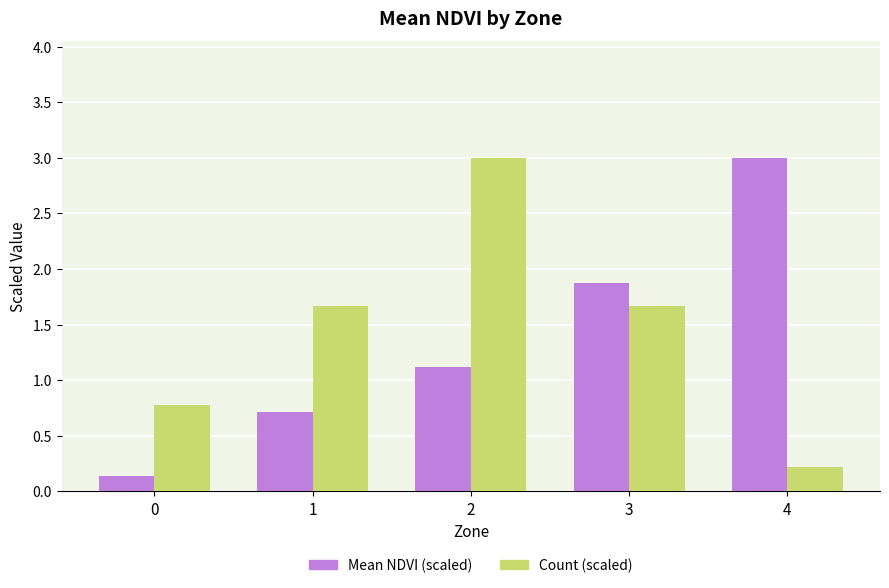

Count the number of categories in the chart.

5